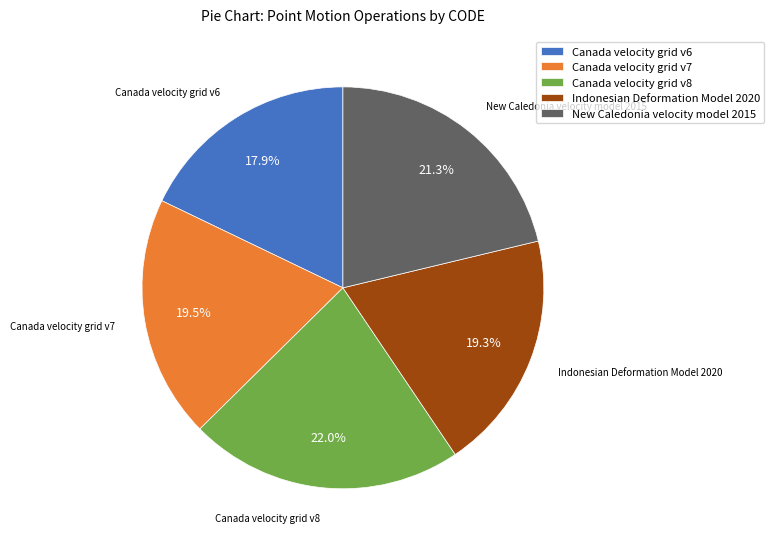

Does Indonesian Deformation Model 2020 represent more than half of the total?

No